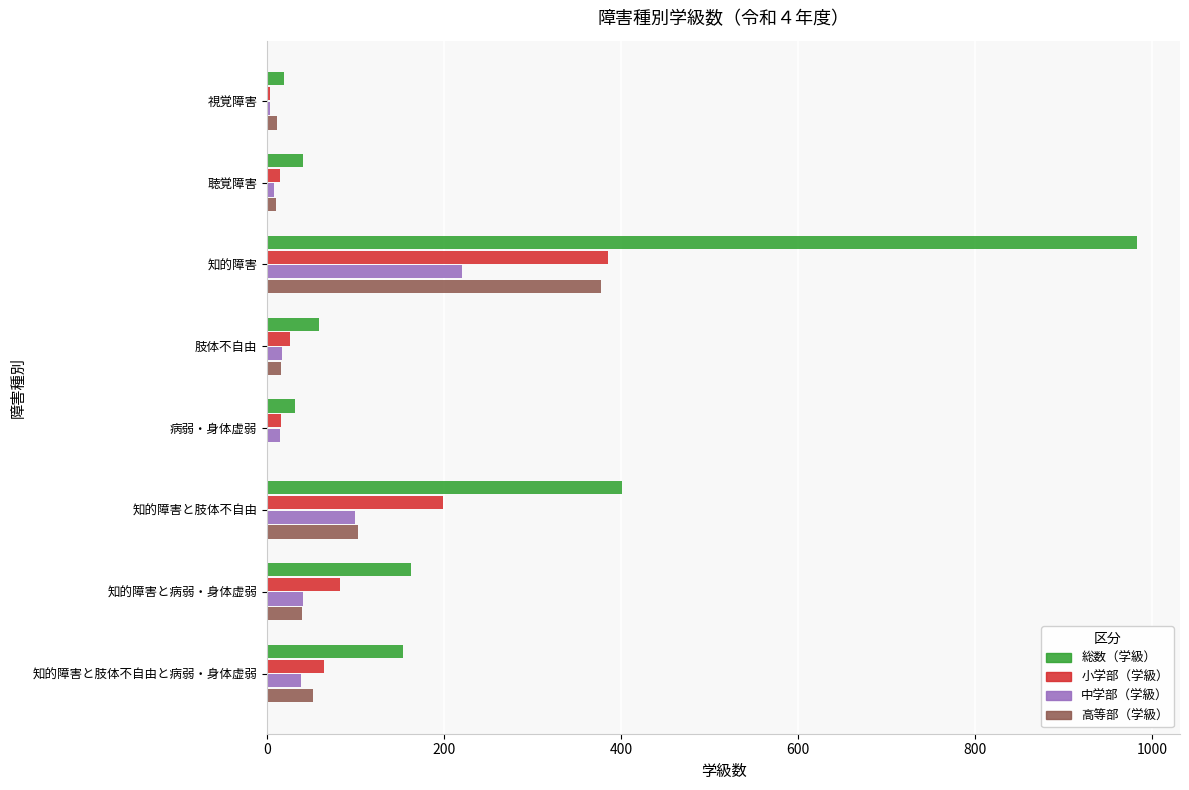

Is the value of 小学部（学級） at 知的障害と肢体不自由と病弱・身体虚弱 greater than the value of 中学部（学級） at 聴覚障害?

Yes